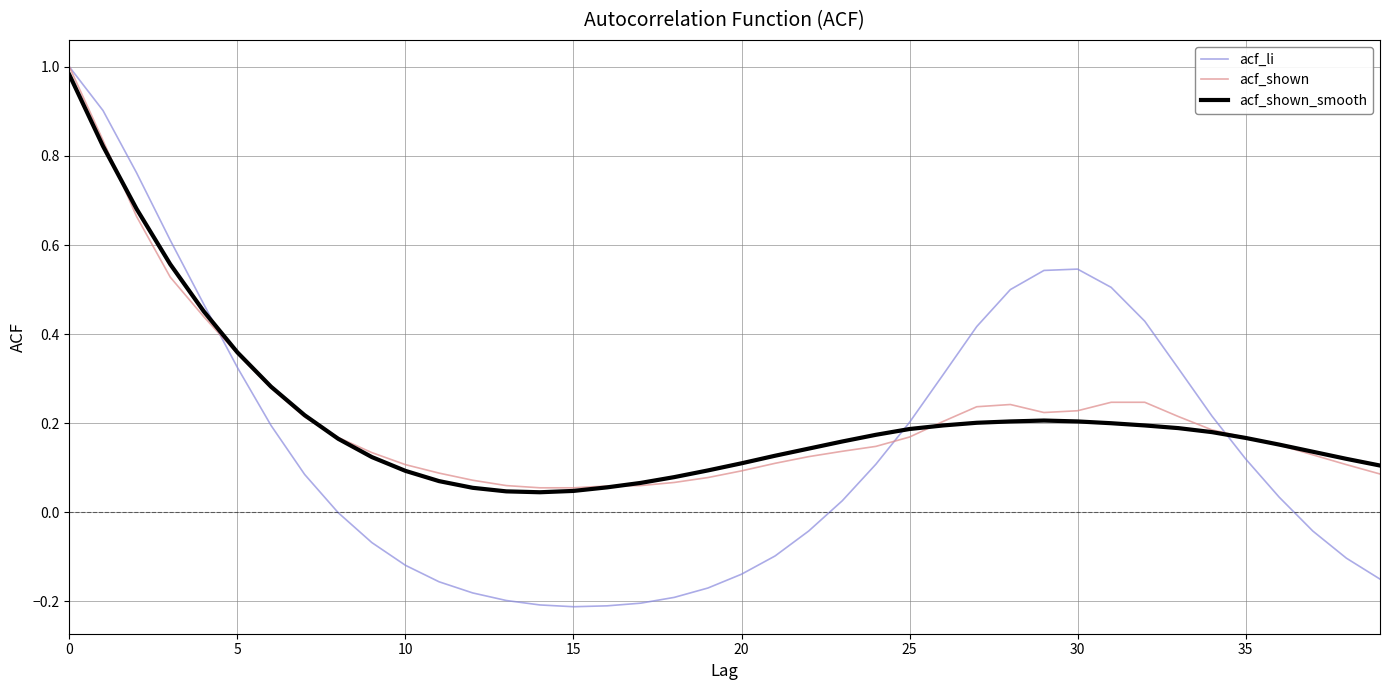

What is the difference between the maximum and second lowest values in the acf_shown series?

0.9